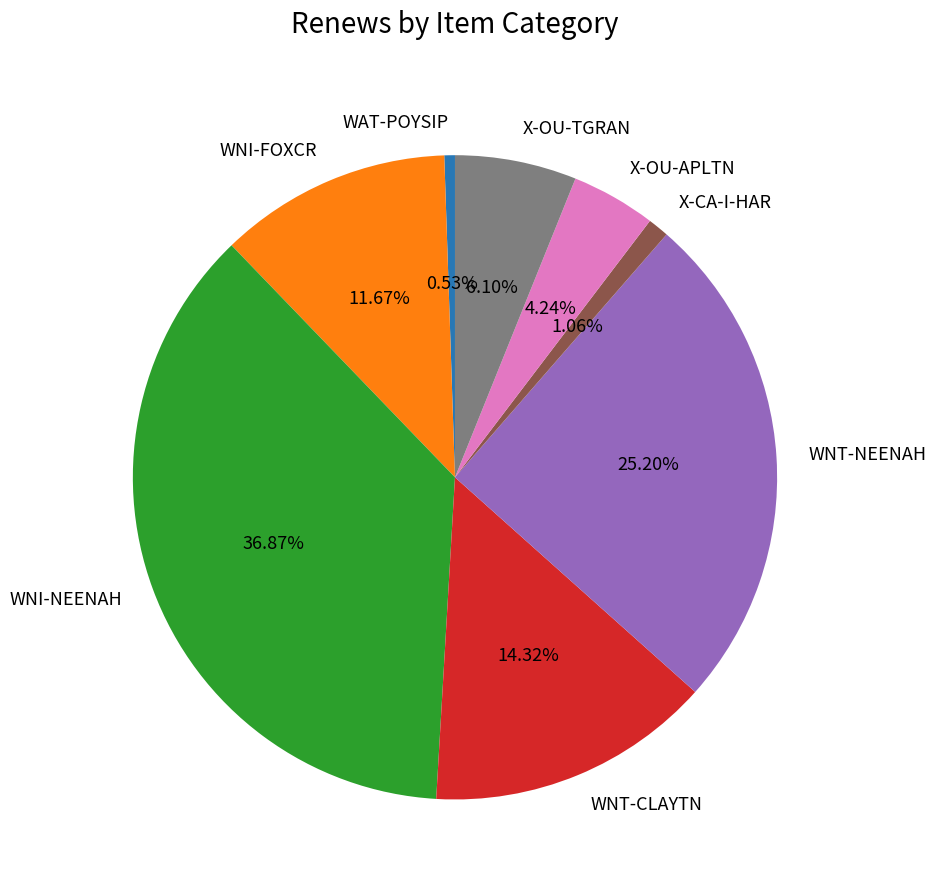

Which has a higher value, WNT-NEENAH or X-OU-APLTN?

WNT-NEENAH